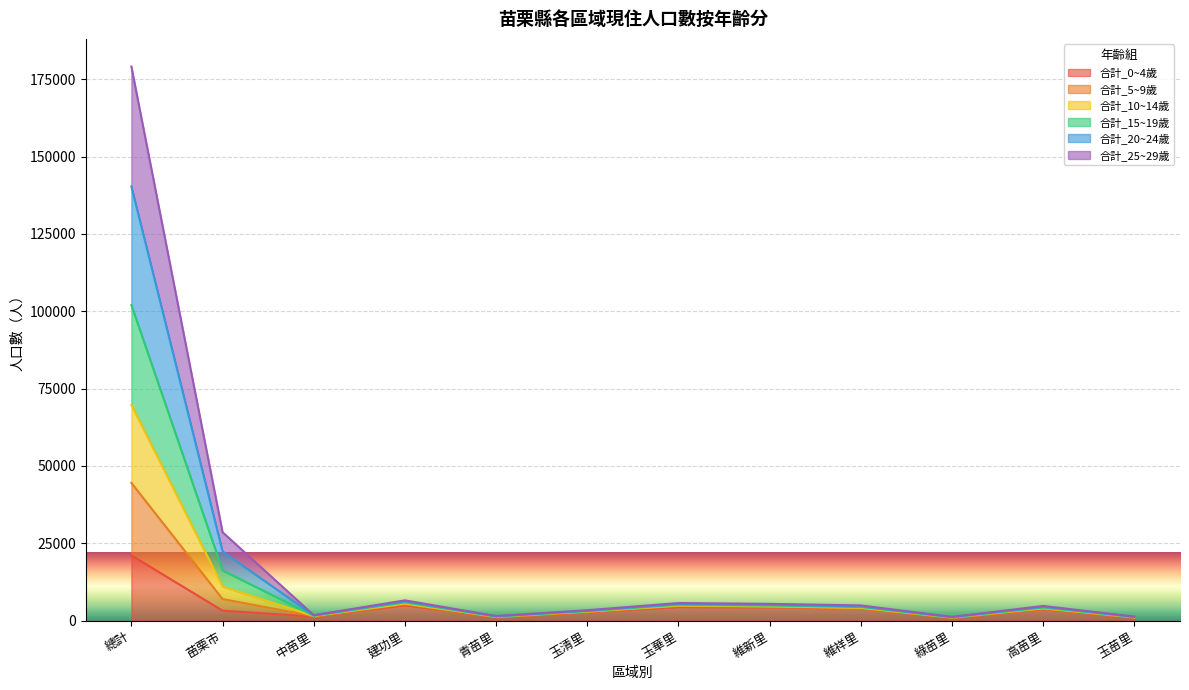

The 合計_0~4歲 series shows 4996 at 建功里. True or false?

True